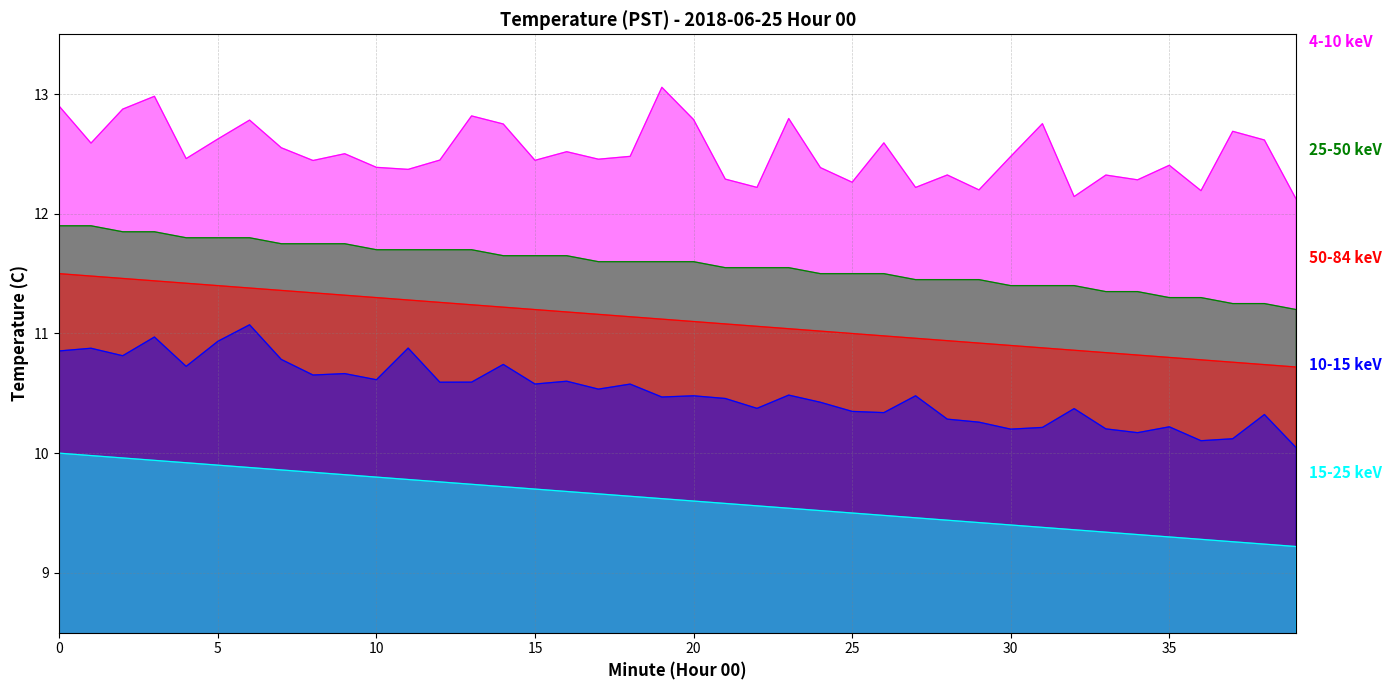

Which series has the largest total across all categories?

25-50 keV